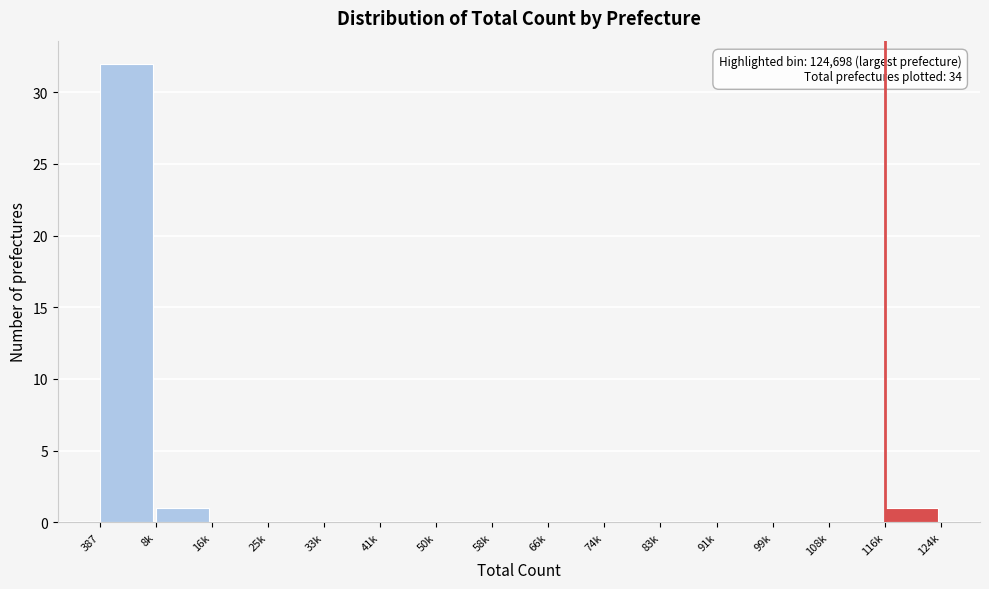

Reading right to left, what are all the values shown in this chart?

116k=1	108k=0	99k=0	91k=0	83k=0	74k=0	66k=0	58k=0	50k=0	41k=0	33k=0	25k=0	16k=0	8k=1	387=32